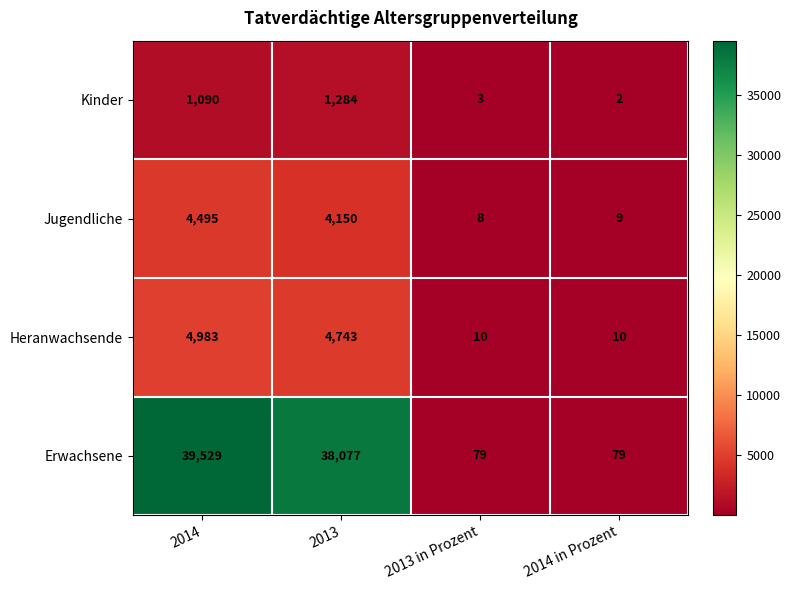

Is it true that Erwachsene equals 79 at 2014 in Prozent?

True